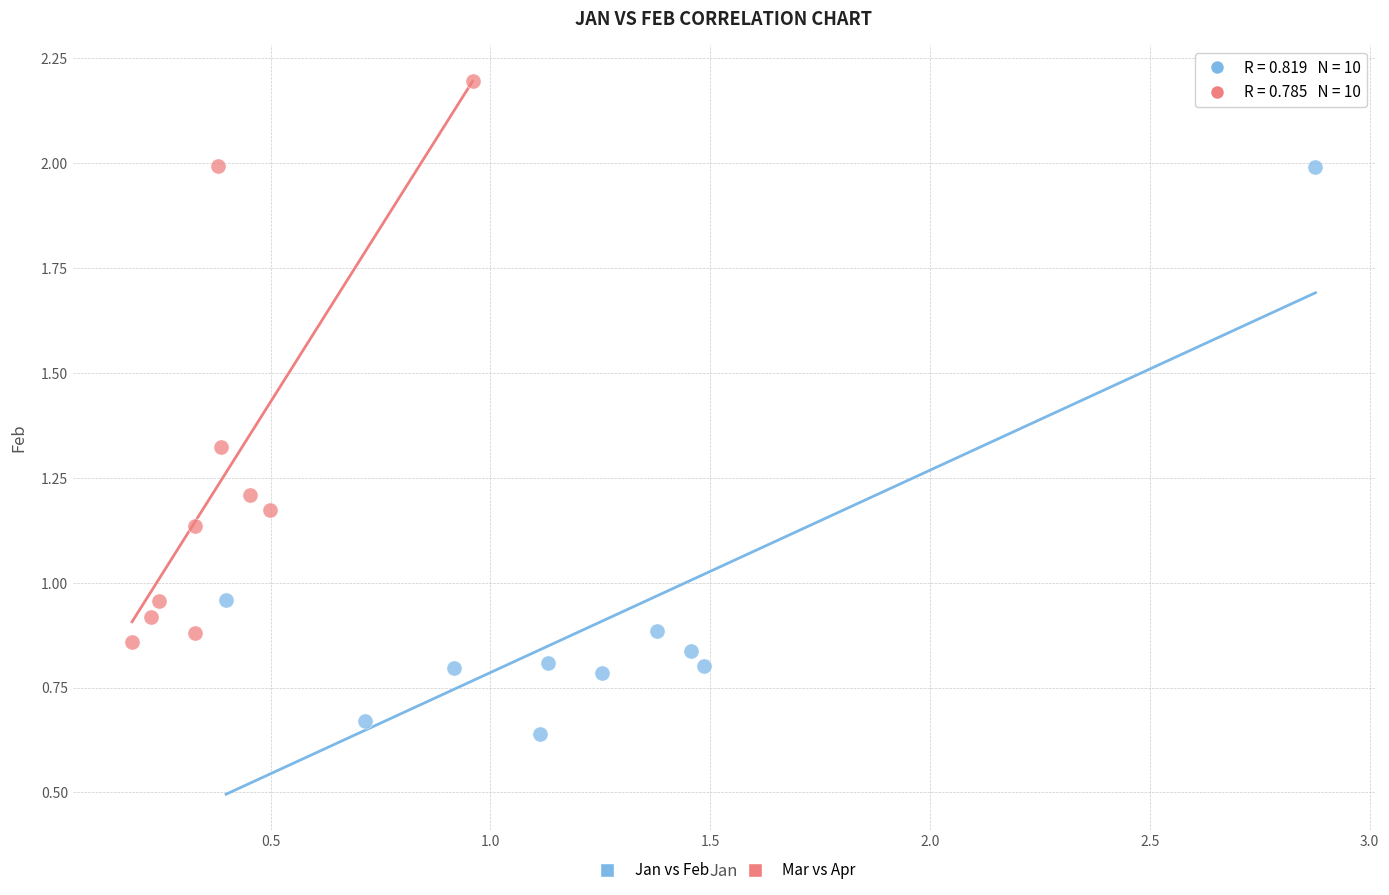

Which series reaches the maximum Y coordinate?

Mar vs Apr